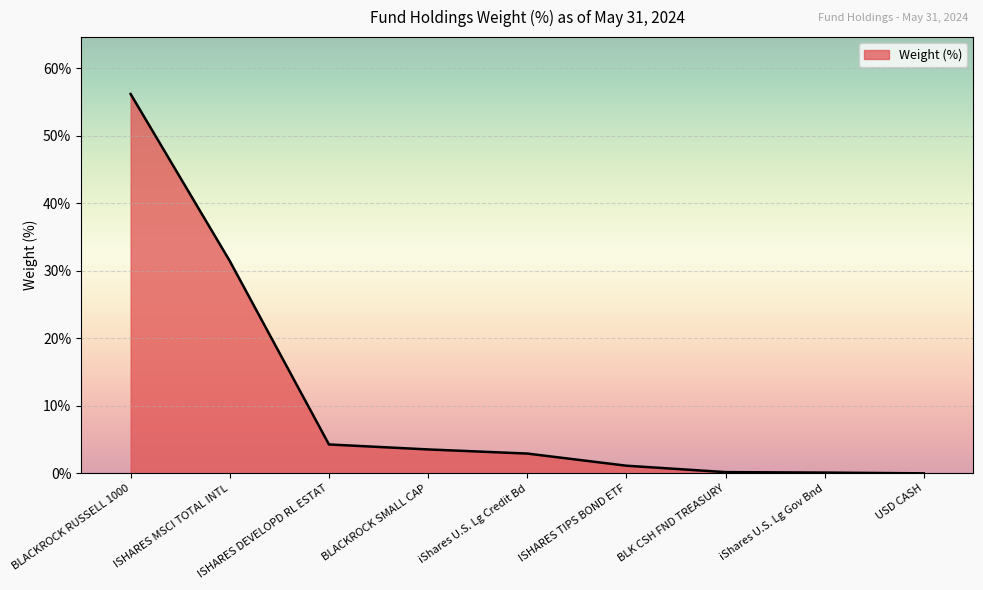

At which category does the chart reach its peak across all series?

BLACKROCK RUSSELL 1000